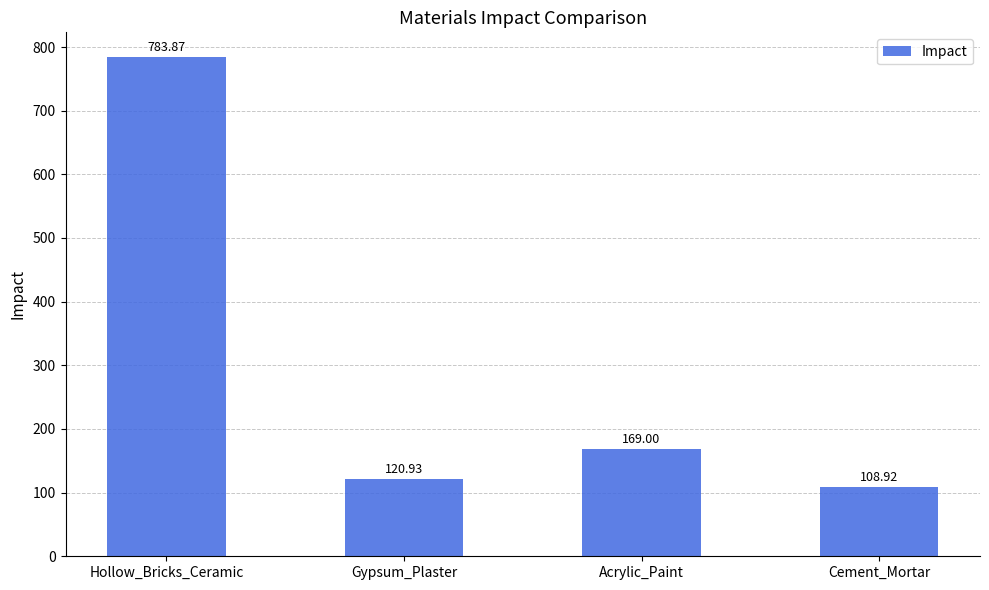

Which has a higher value, Gypsum_Plaster or Hollow_Bricks_Ceramic?

Hollow_Bricks_Ceramic